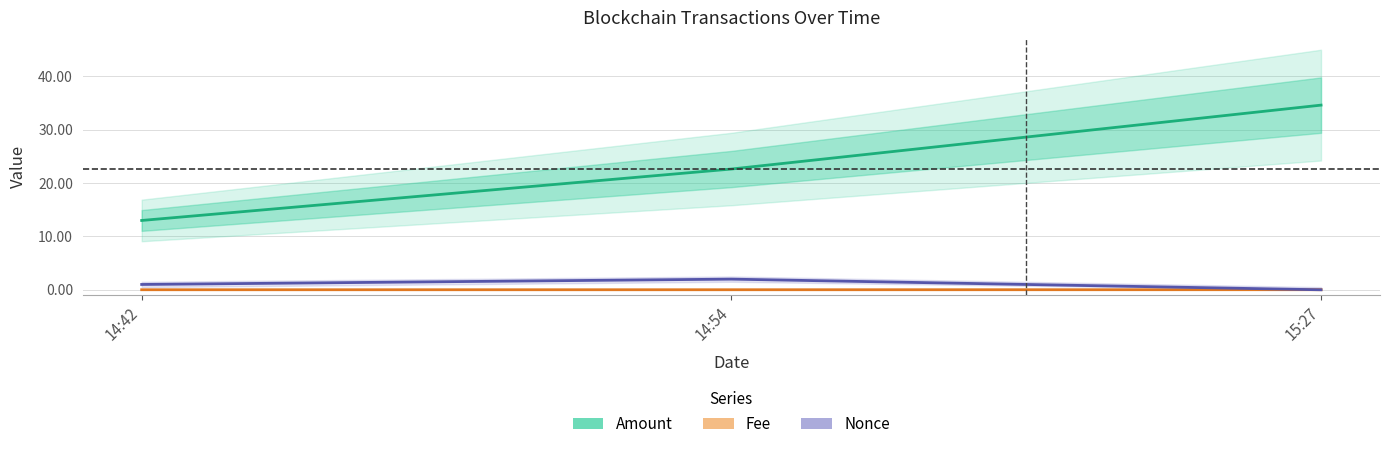

At which category does the chart reach its minimum across all series?

15:27